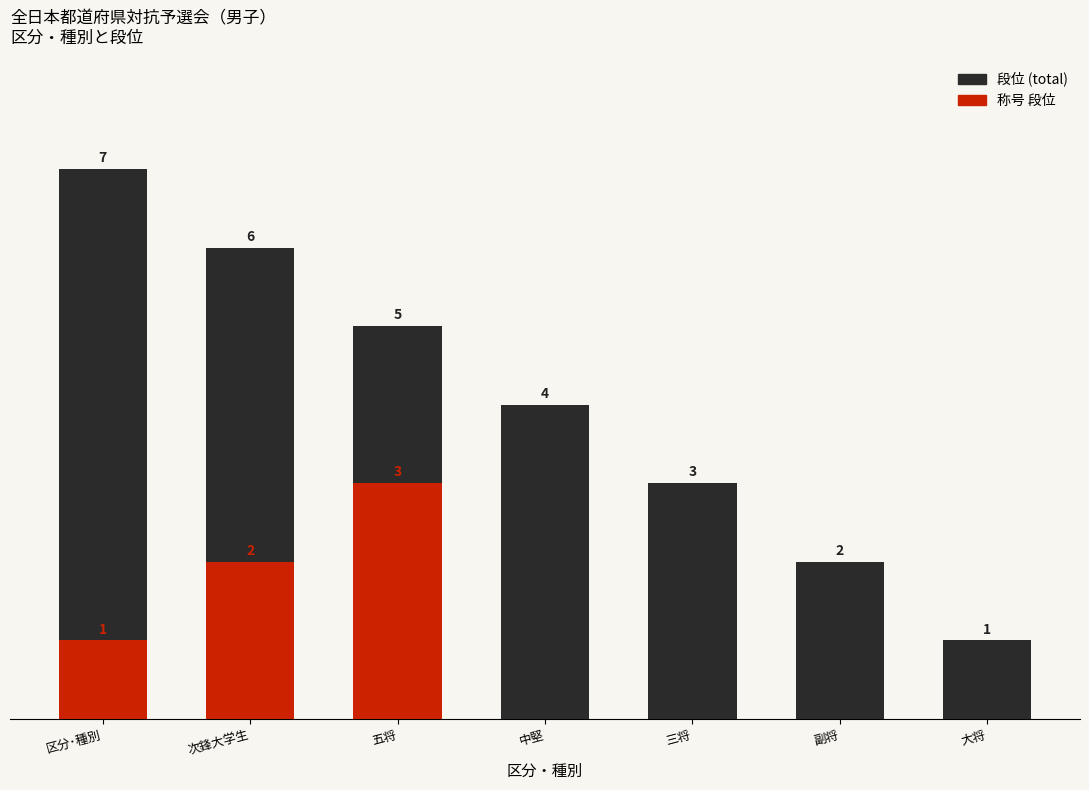

Is the value of 称号 段位 at 区分･種別 greater than the value of 段位 (total) at 五将?

No